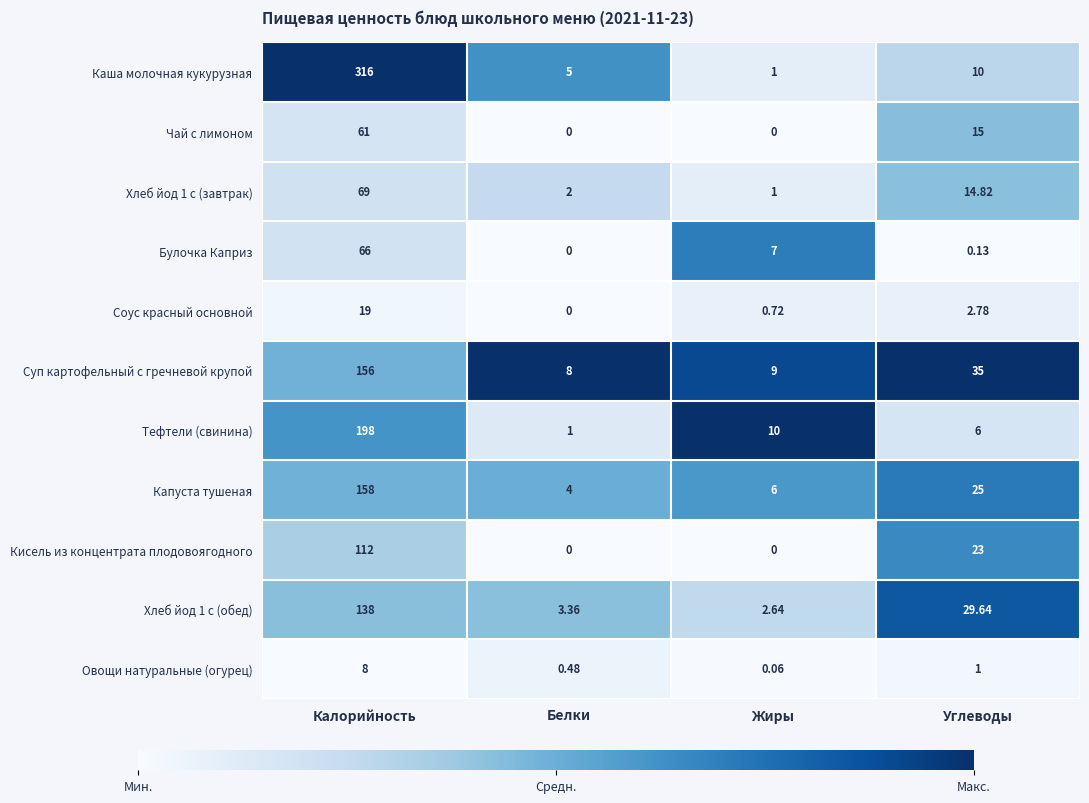

Between Калорийность and Углеводы, which series saw the biggest shift?

Каша молочная кукурузная